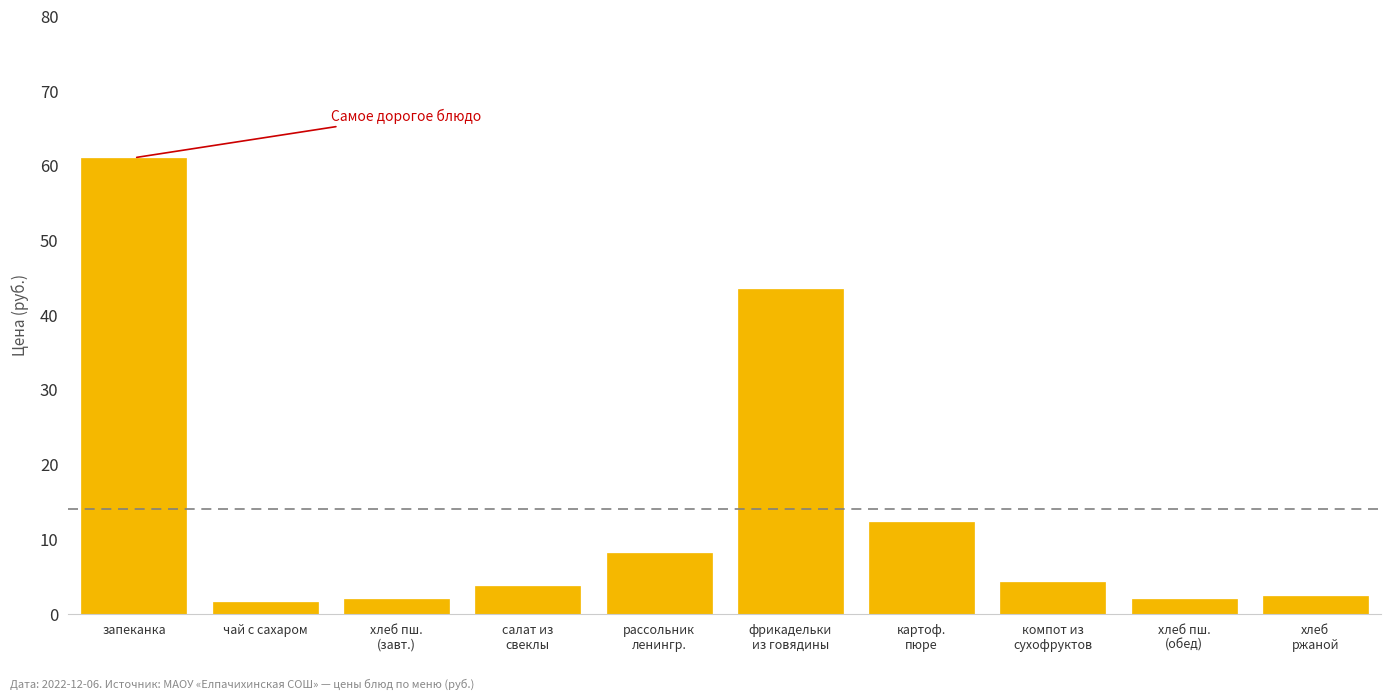

Reading left to right, what are all the values shown in this chart?

61.1	1.5	2.0	3.7	8.1	43.5	12.3	4.3	2.0	2.4